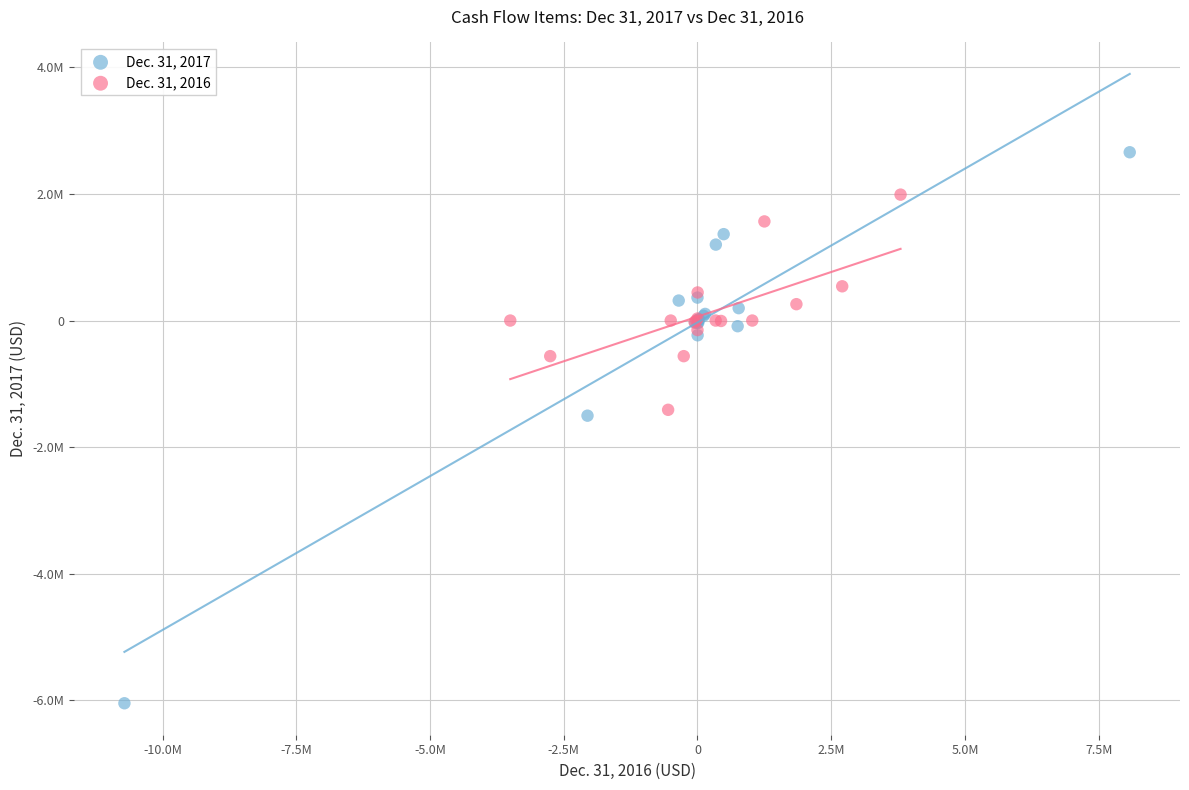

Which series has the largest Y range (max minus min)?

Dec. 31, 2017